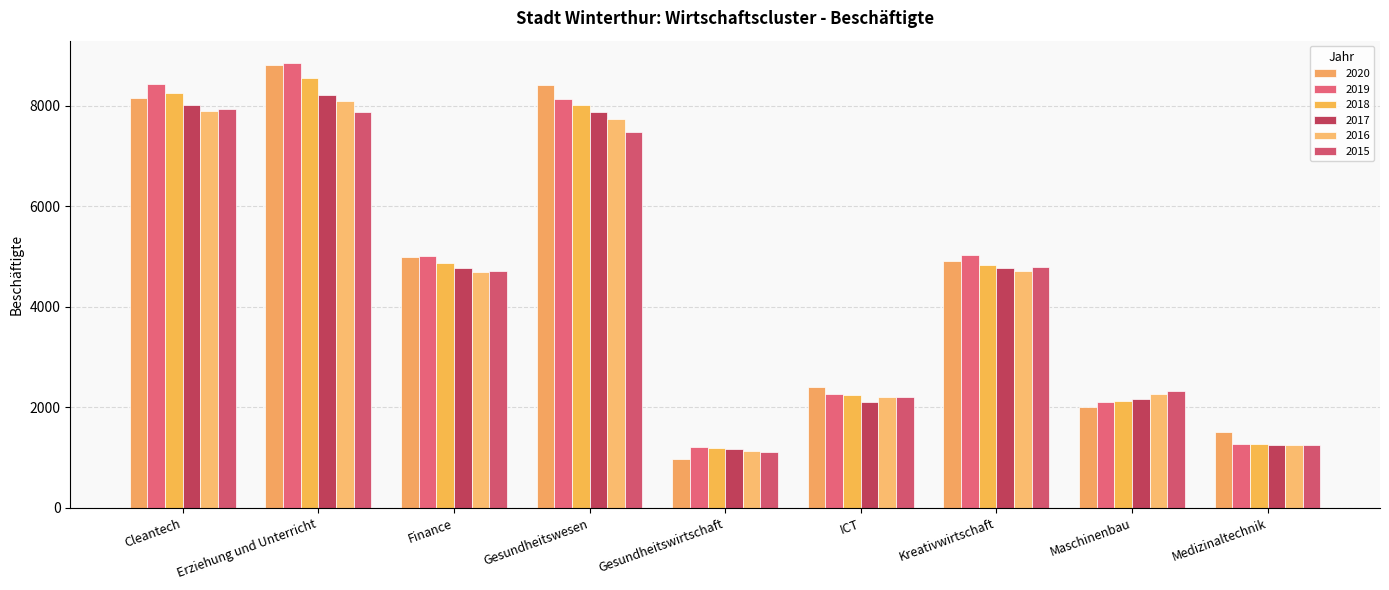

Reading left to right, list all the values displayed in this chart.

2020: Cleantech=8162.3	Erziehung und Unterricht=8813.0	Finance=4983.0	Gesundheitswesen=8408.0	Gesundheitswirtschaft=976.0	ICT=2395.0	Kreativwirtschaft=4911.9	Maschinenbau=2002.0	Medizinaltechnik=1509.0
2019: Cleantech=8441.0	Erziehung und Unterricht=8851.0	Finance=5015.0	Gesundheitswesen=8142.0	Gesundheitswirtschaft=1202.0	ICT=2265.0	Kreativwirtschaft=5034.2	Maschinenbau=2114.0	Medizinaltechnik=1278.0
2018: Cleantech=8258.1	Erziehung und Unterricht=8556.0	Finance=4862.0	Gesundheitswesen=8020.0	Gesundheitswirtschaft=1181.0	ICT=2239.0	Kreativwirtschaft=4824.7	Maschinenbau=2118.0	Medizinaltechnik=1280.0
2017: Cleantech=8020.2	Erziehung und Unterricht=8214.0	Finance=4762.0	Gesundheitswesen=7874.0	Gesundheitswirtschaft=1167.0	ICT=2107.0	Kreativwirtschaft=4772.4	Maschinenbau=2172.0	Medizinaltechnik=1255.0
2016: Cleantech=7890.5	Erziehung und Unterricht=8091.0	Finance=4685.0	Gesundheitswesen=7737.0	Gesundheitswirtschaft=1134.0	ICT=2204.0	Kreativwirtschaft=4713.0	Maschinenbau=2272.0	Medizinaltechnik=1254.0
2015: Cleantech=7938.8	Erziehung und Unterricht=7867.0	Finance=4706.0	Gesundheitswesen=7481.0	Gesundheitswirtschaft=1103.0	ICT=2203.0	Kreativwirtschaft=4799.1	Maschinenbau=2327.0	Medizinaltechnik=1242.0